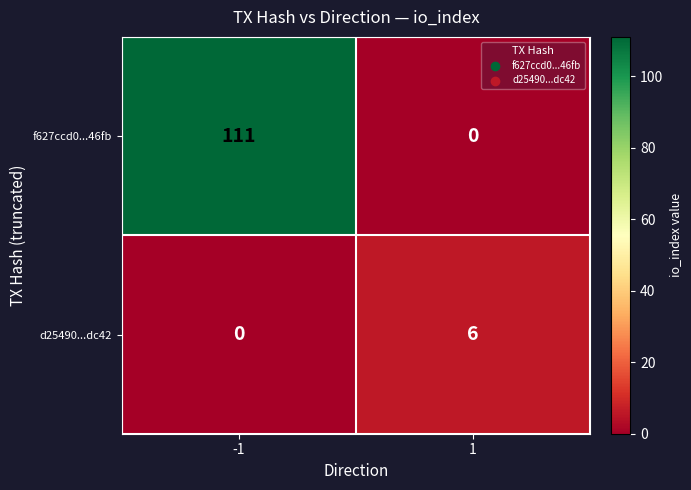

List the series in order of their overall mean, highest first.

f627ccd0...46fb, d25490...dc42